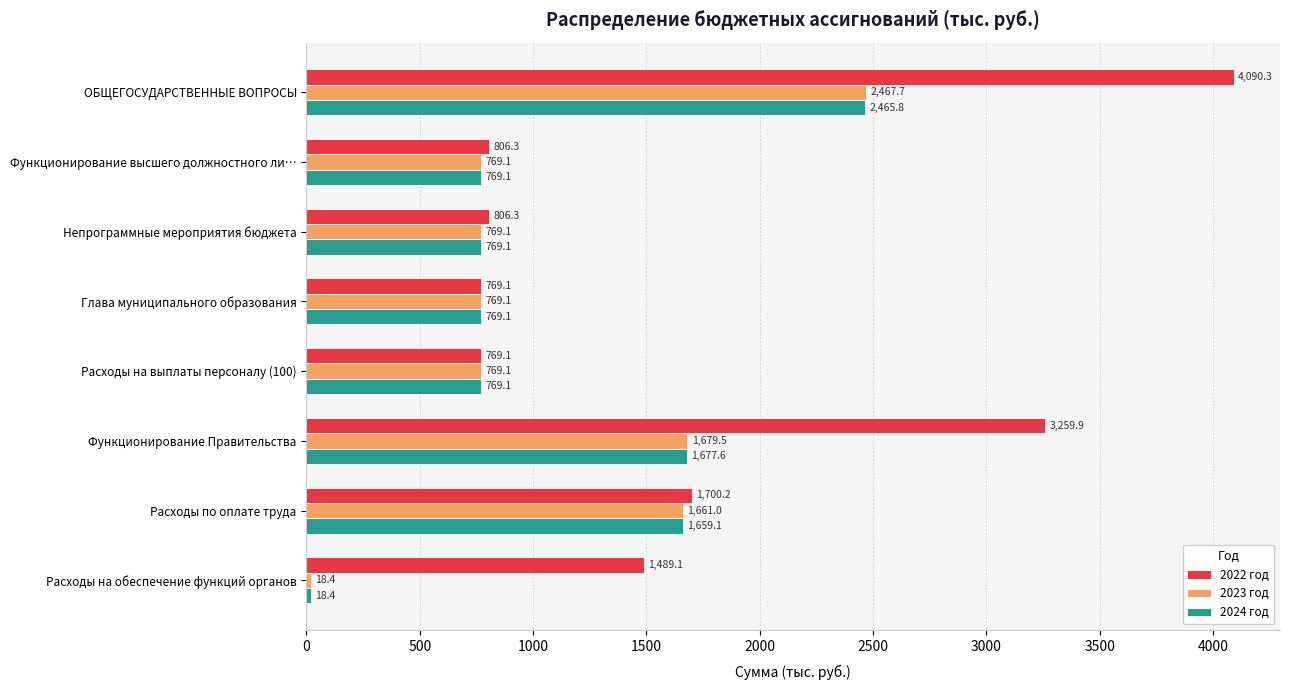

At which label does 2024 год reach its minimum?

Расходы на обеспечение функций органов